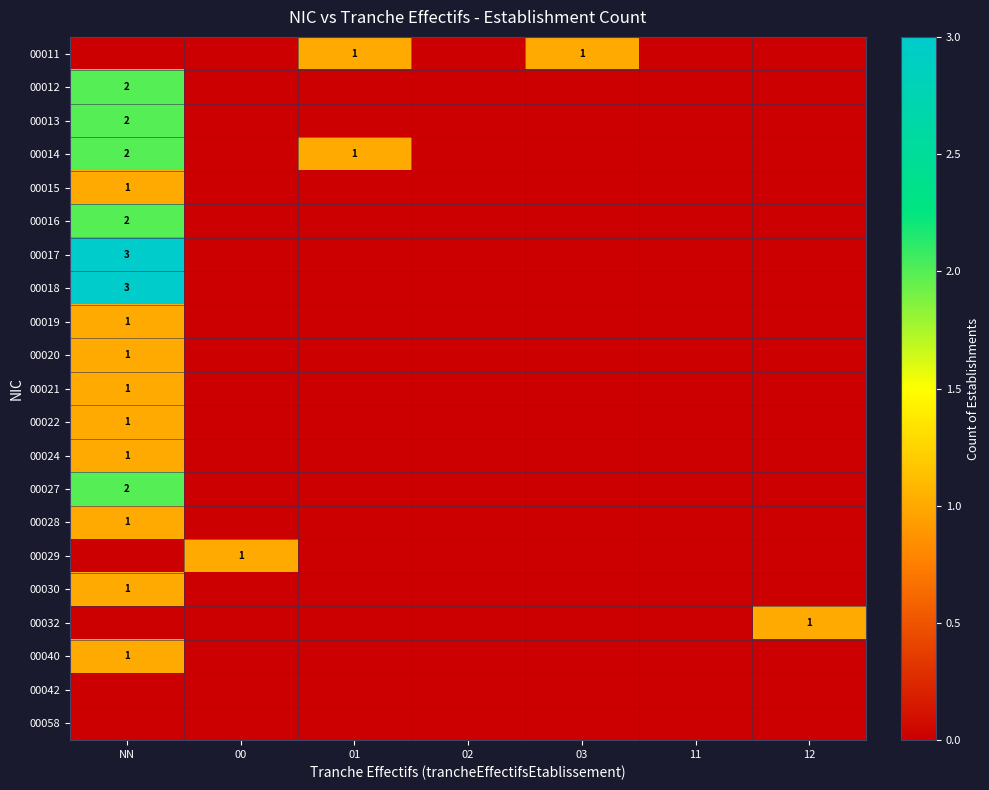

Which has a higher value, 01 or 03?

01